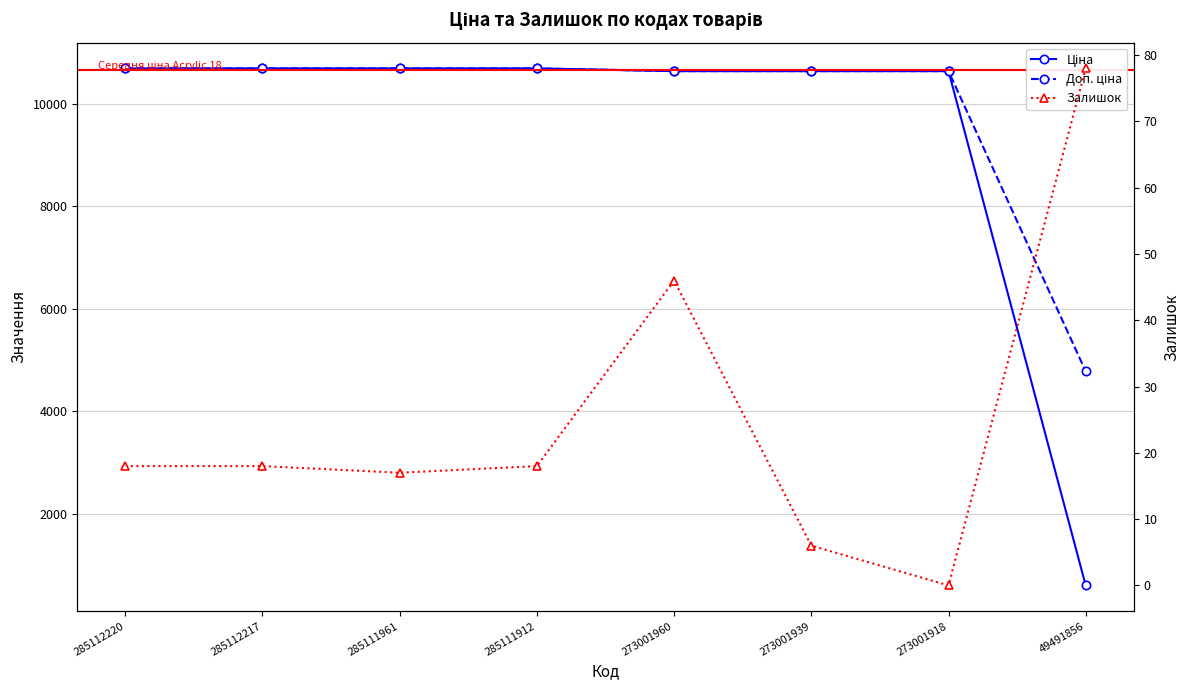

The value of Залишок at 285111912 is 4.2. True or false?

False